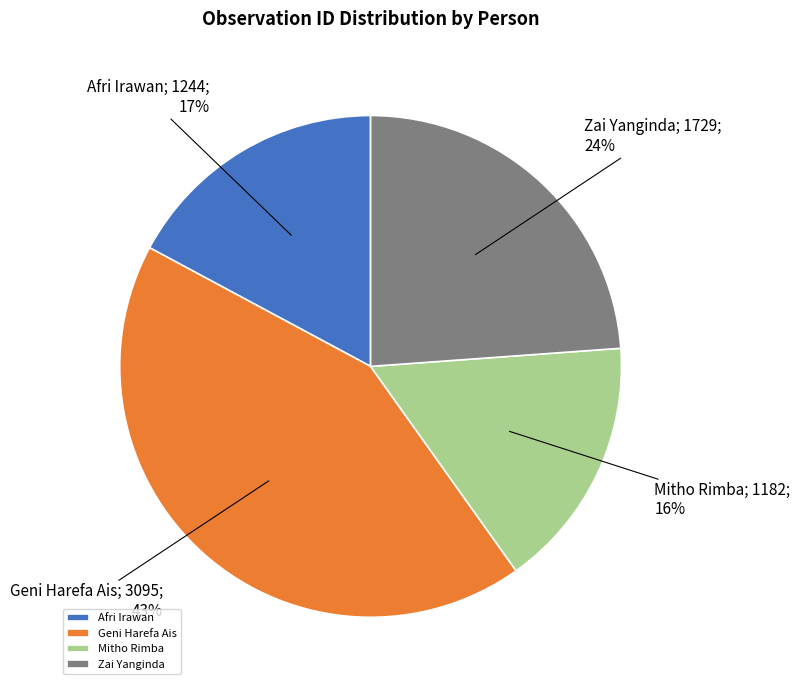

Is it true that Zai Yanginda is 24% of the pie?

True